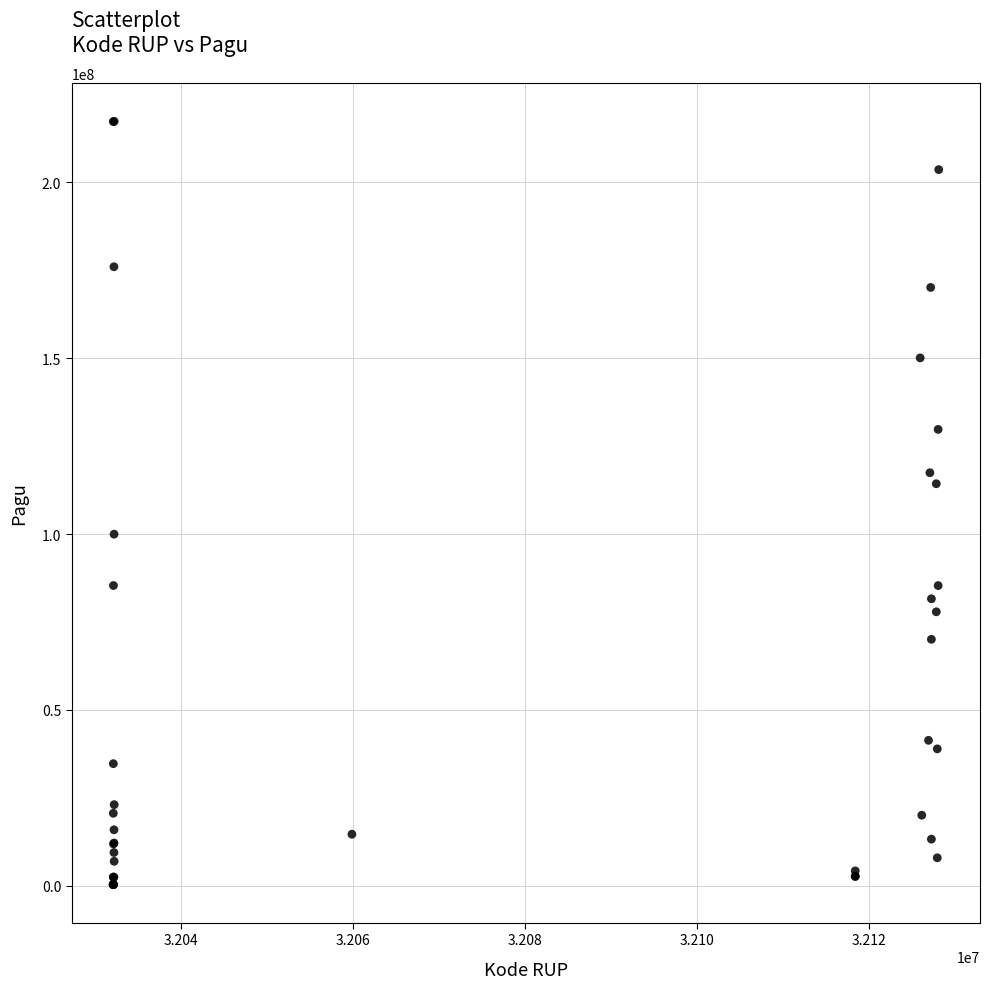

What Y value in the scatter plot is closest to 108830000?

114296000